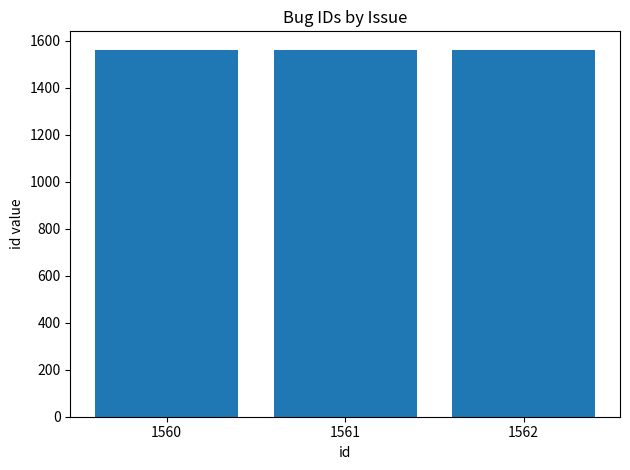

How many data points does each series have?

3